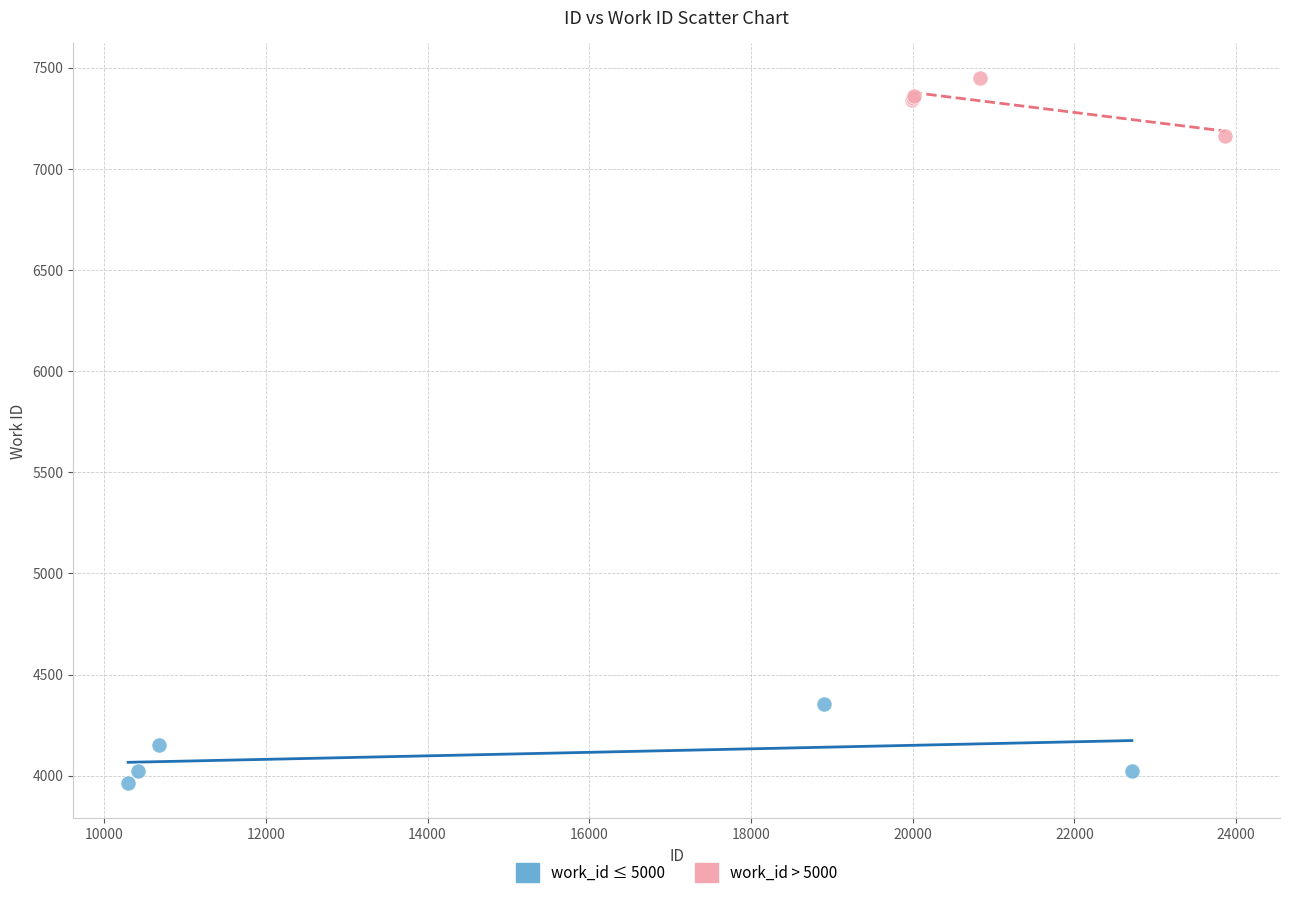

Which series has the largest Y range (max minus min)?

work_id ≤ 5000